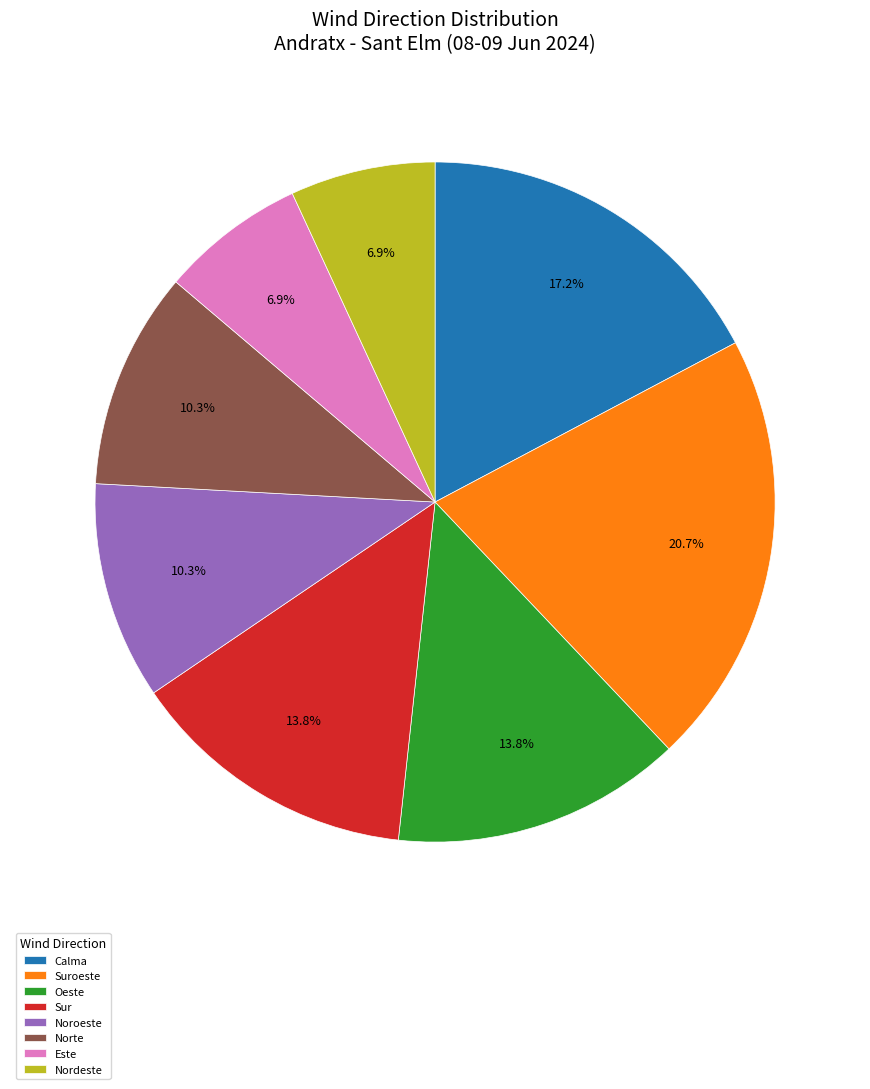

Does Sur account for over 50% of the chart?

No